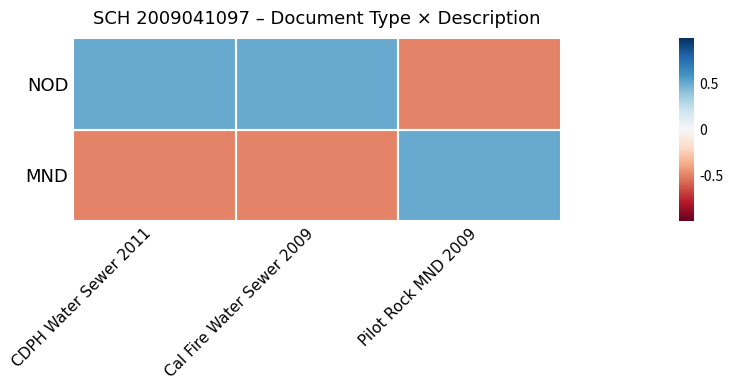

Which series has the largest total across all categories?

NOD